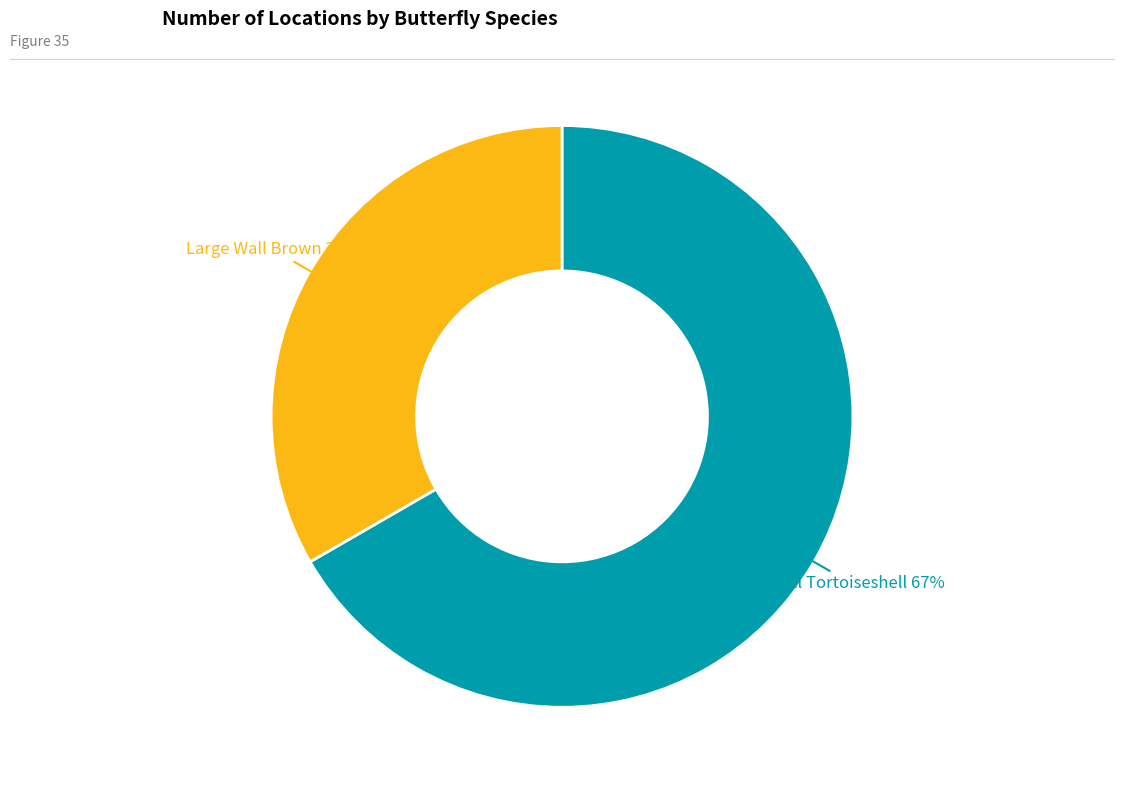

Does Large Wall Brown account for over 50% of the chart?

No